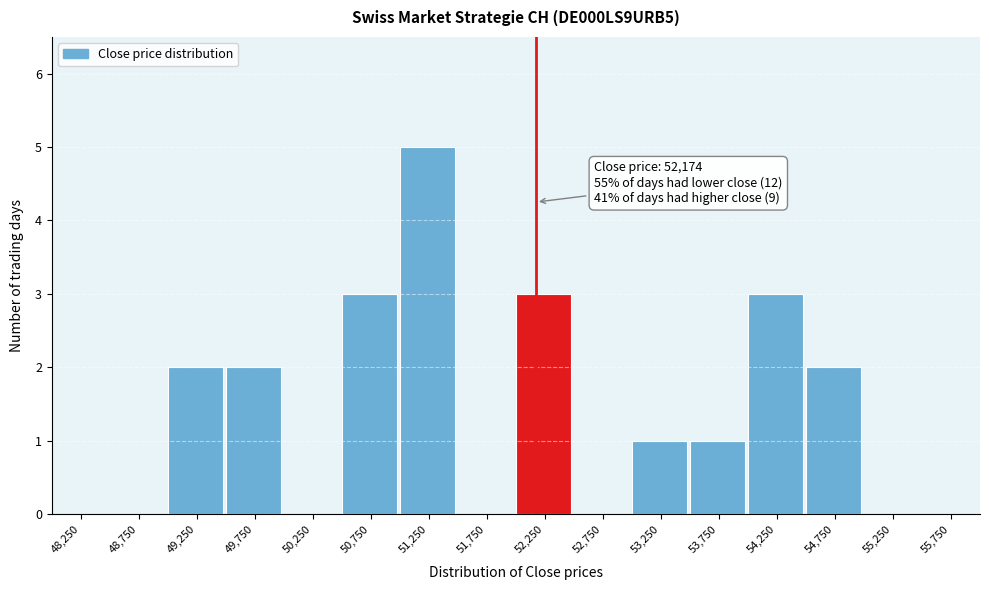

Which range on the x-axis has the tallest bar?

51000 to 51500